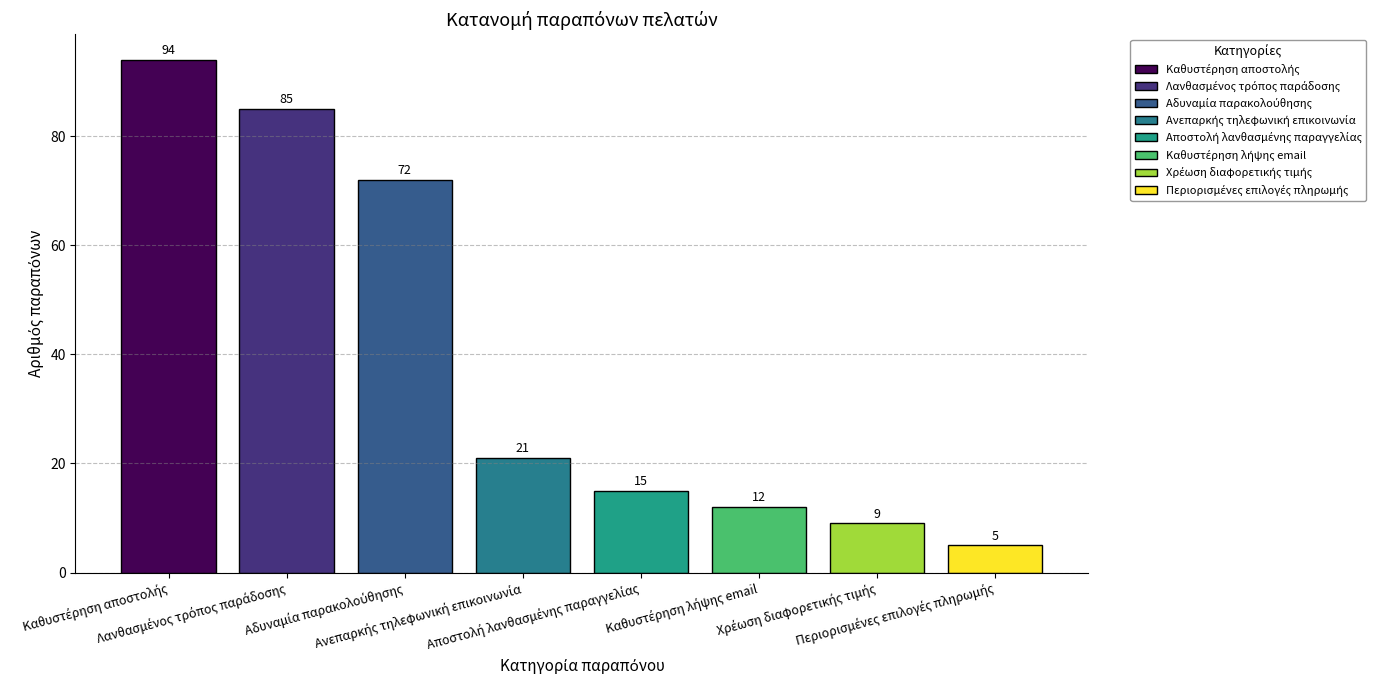

What is the minimum value shown in the chart?

5